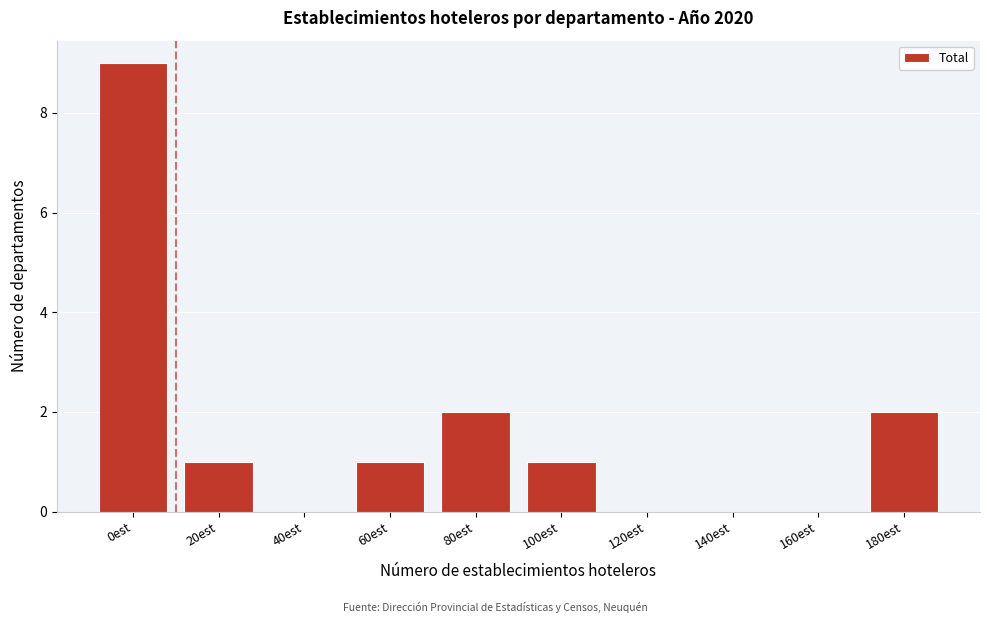

Reading left to right, what are all the values shown in this chart?

0est=9	20est=1	40est=0	60est=1	80est=2	100est=1	120est=0	140est=0	160est=0	180est=2